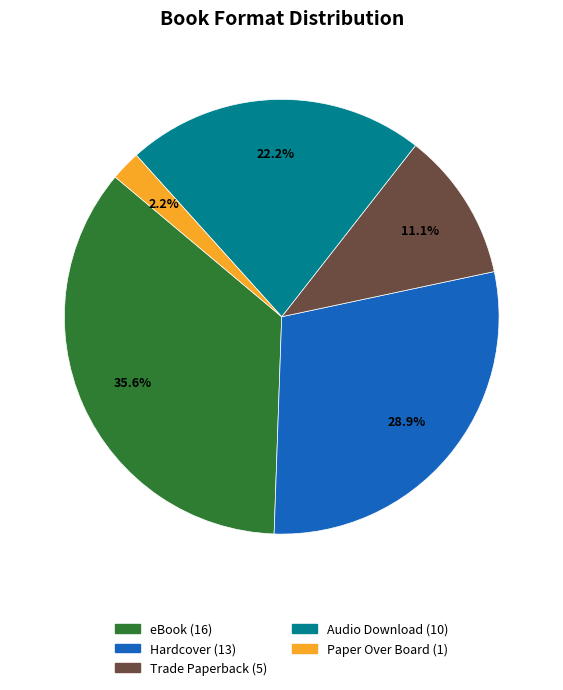

Count the number of slices in the pie.

5